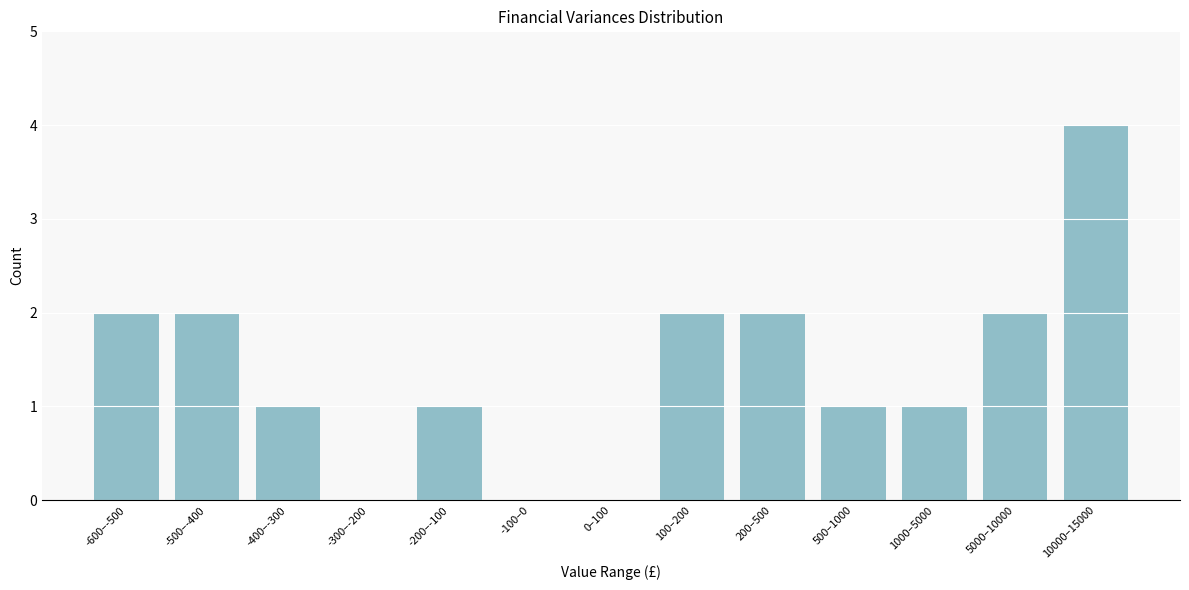

Reading right to left, list all the values displayed in this chart.

10000–15000=4	5000–10000=2	1000–5000=1	500–1000=1	200–500=2	100–200=2	0–100=0	-100–0=0	-200–-100=1	-300–-200=0	-400–-300=1	-500–-400=2	-600–-500=2